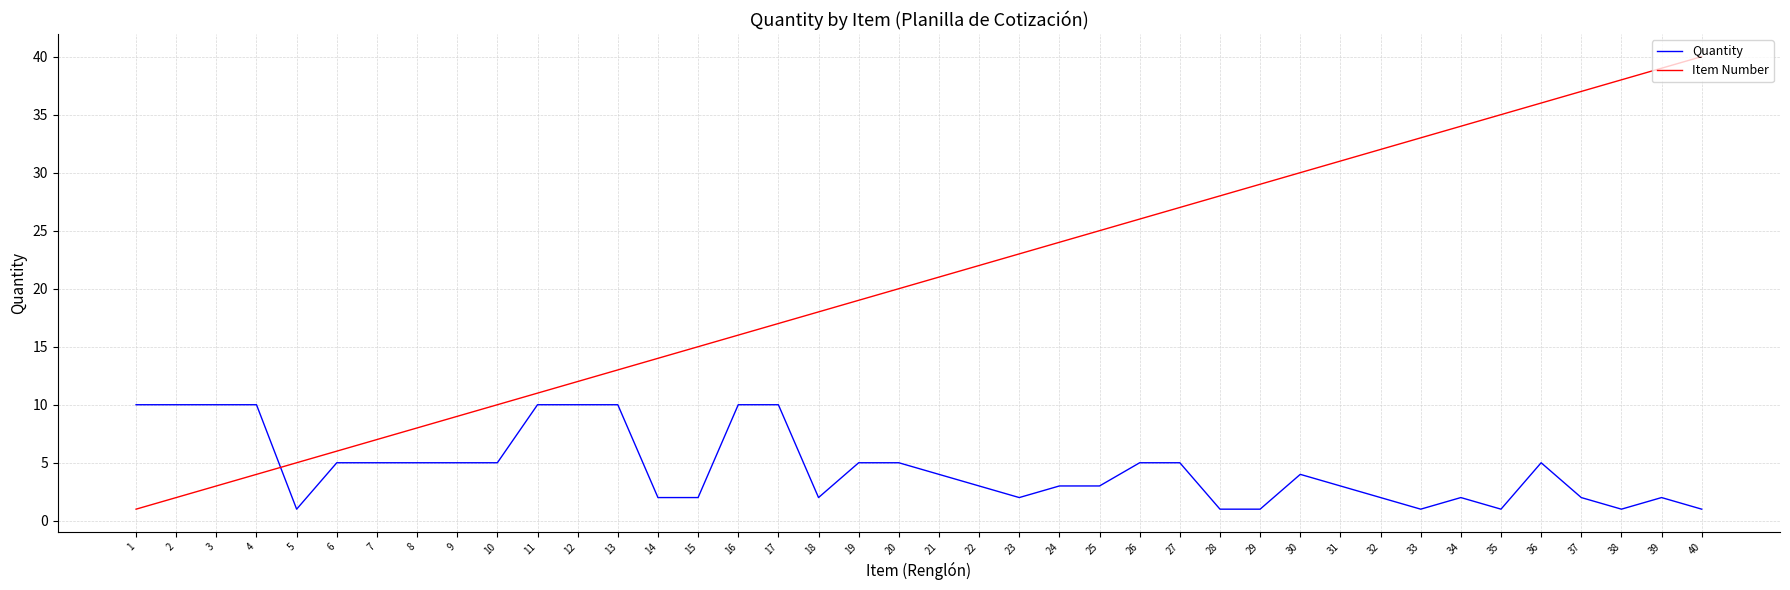

Reading right to left, extract all data points from this chart.

Quantity: 1	2	1	2	5	1	2	1	2	3	4	1	1	5	5	3	3	2	3	4	5	5	2	10	10	2	2	10	10	10	5	5	5	5	5	1	10	10	10	10
Item Number: 40	39	38	37	36	35	34	33	32	31	30	29	28	27	26	25	24	23	22	21	20	19	18	17	16	15	14	13	12	11	10	9	8	7	6	5	4	3	2	1